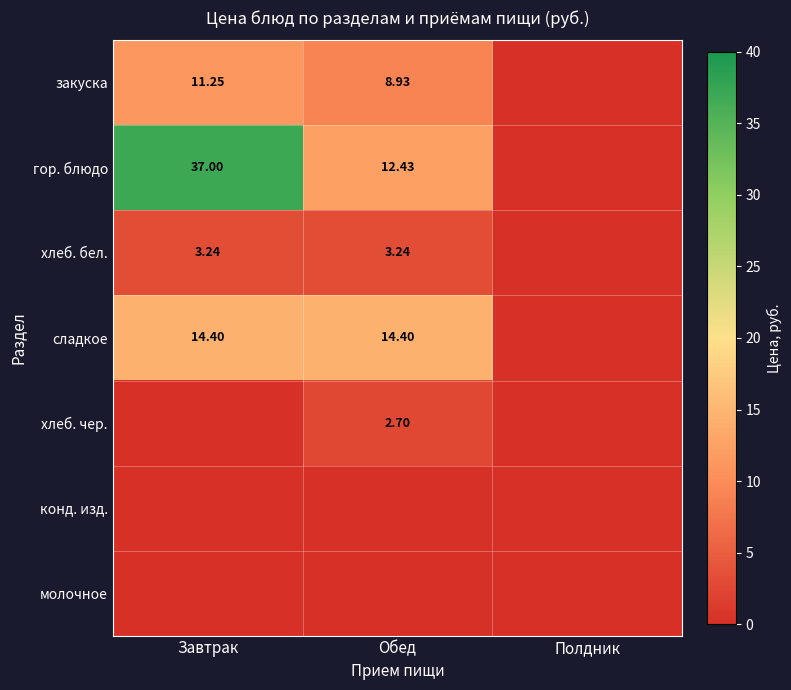

At which category is the sum across all series the highest?

Завтрак